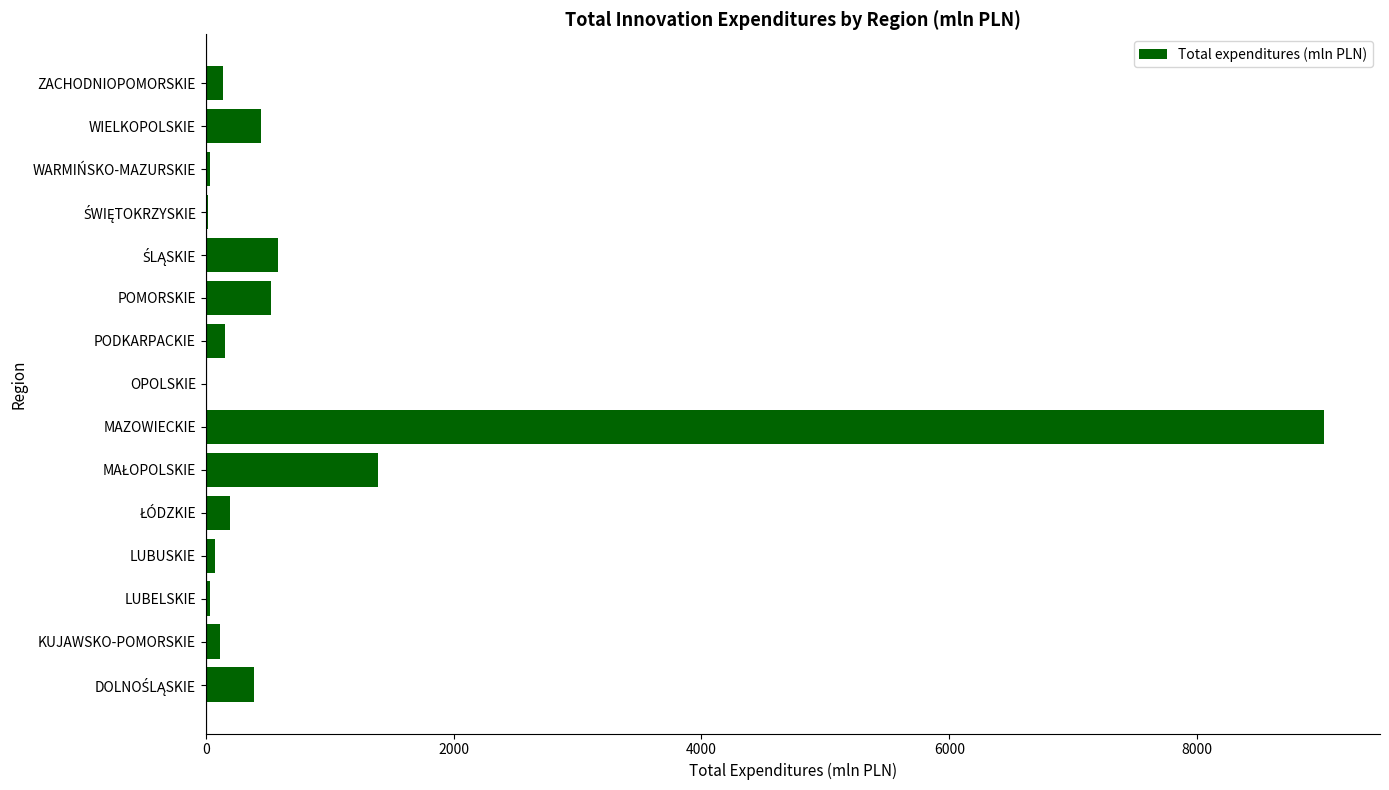

Is it true that the value at WIELKOPOLSKIE is 448.3?

True